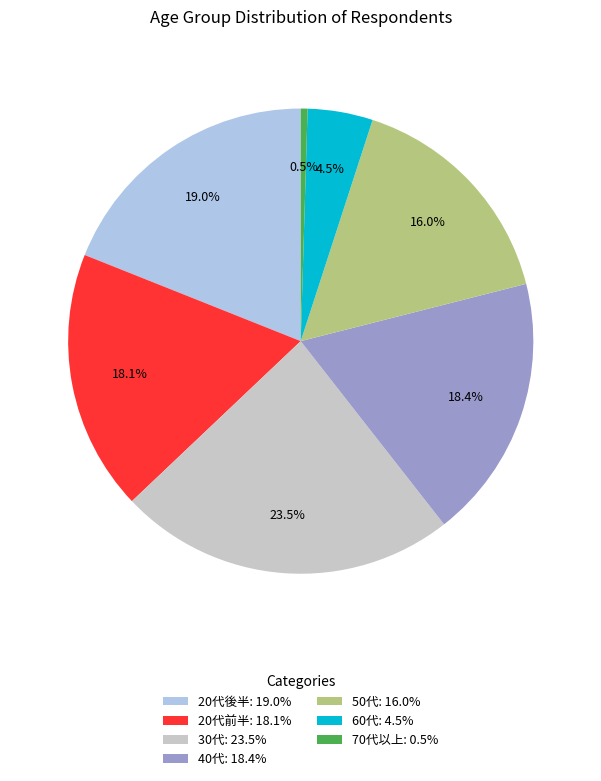

True or false: 70代以上 accounts for 14% of the total.

False